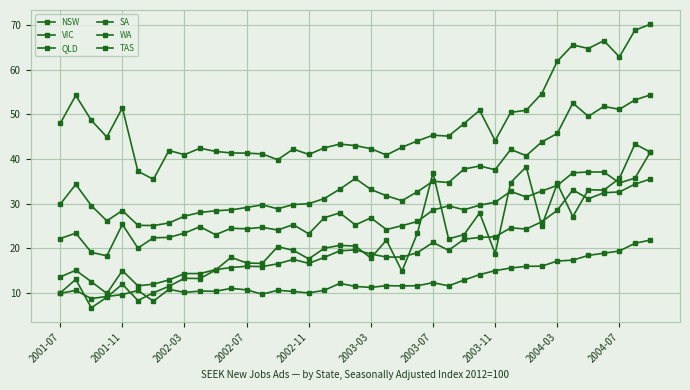

True or false: WA has more than 2 points higher than both neighbors.

True